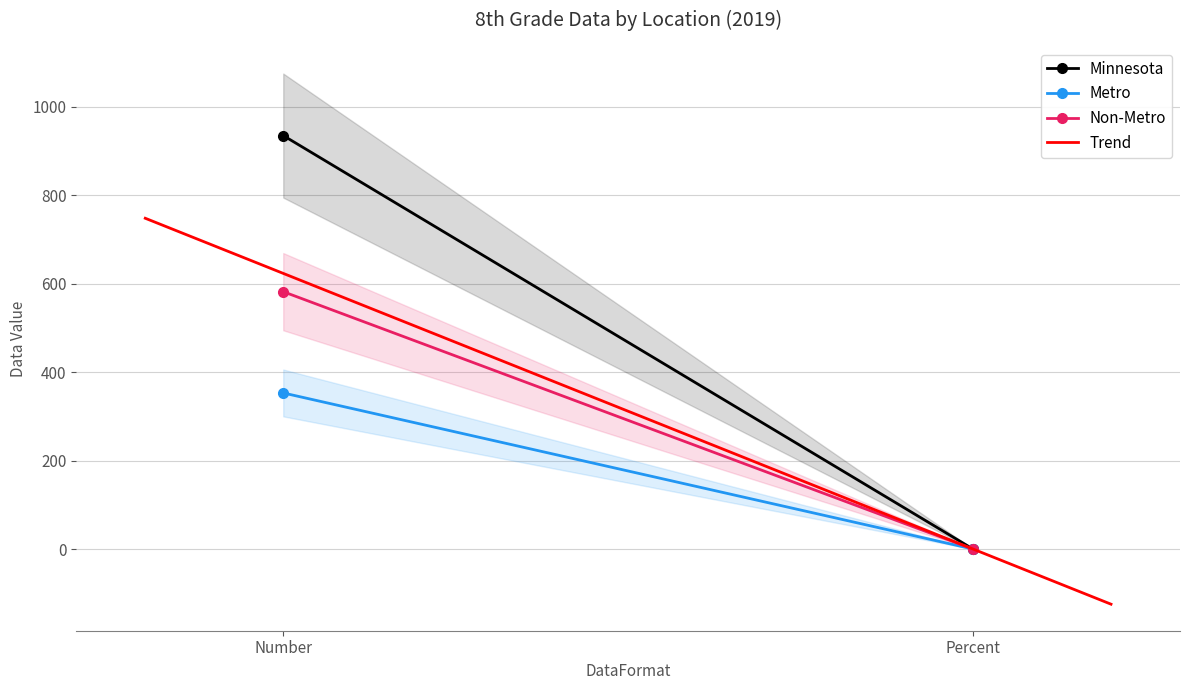

The Metro series shows 353.0 at Number. True or false?

True